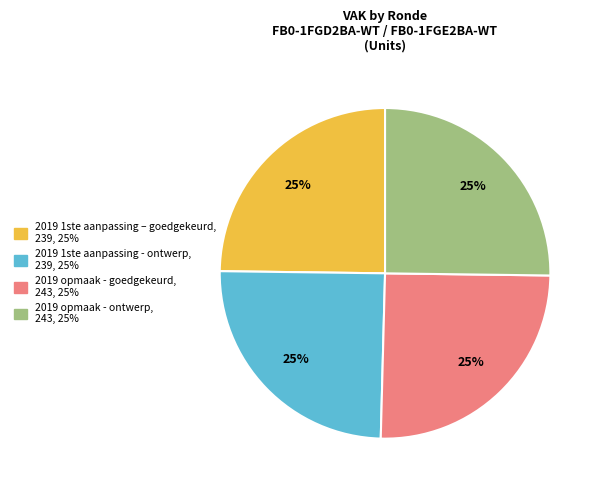

To the nearest percent, what is the combined percentage of 2019 opmaak - ontwerp and 2019 opmaak - goedgekeurd?

50%